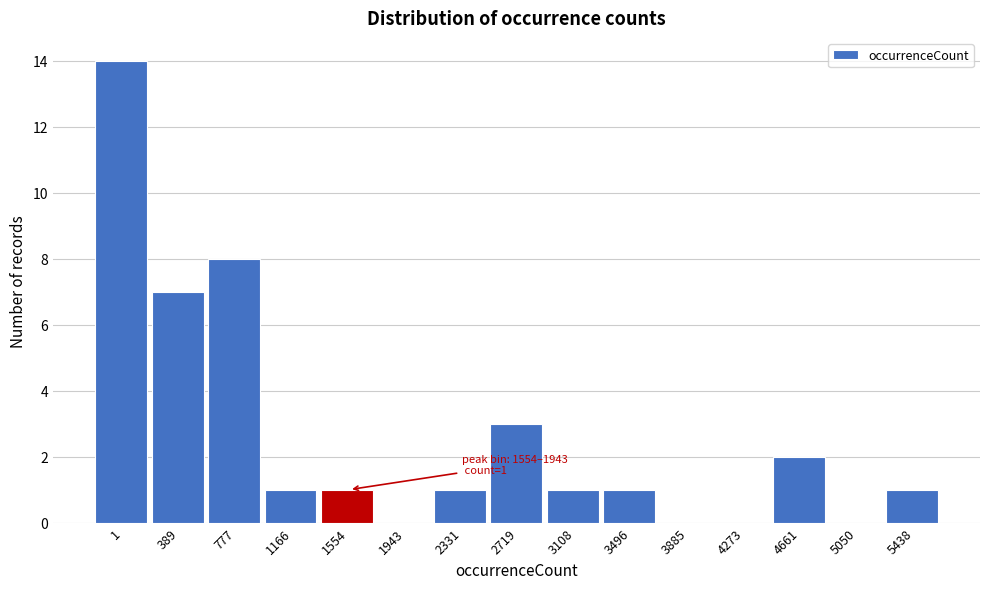

Reading left to right, transcribe all the data shown in this chart.

1=14	389=7	777=8	1166=1	1554=1	1943=0	2331=1	2719=3	3108=1	3496=1	3885=0	4273=0	4661=2	5050=0	5438=1